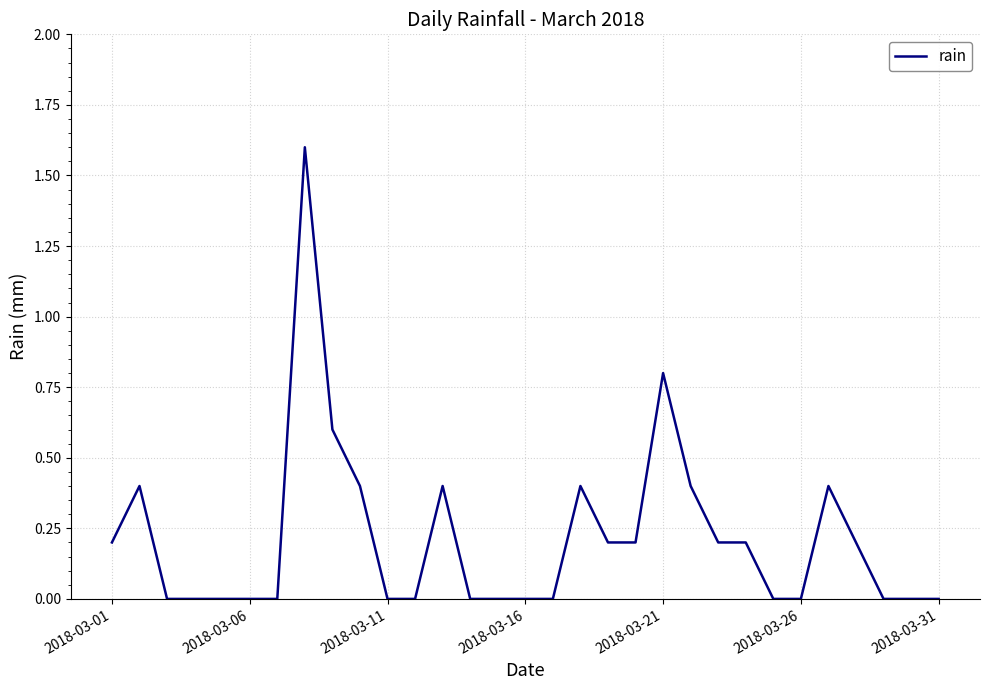

What is the difference between the maximum and minimum values?

1.6